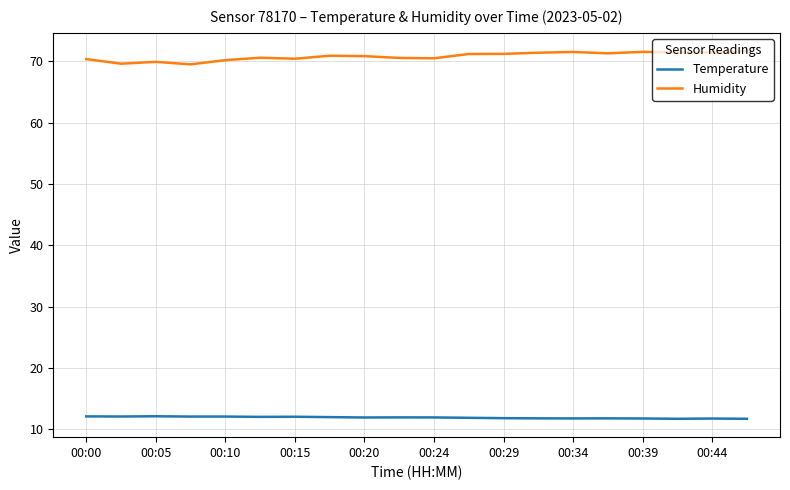

What is the greatest value displayed?

71.6